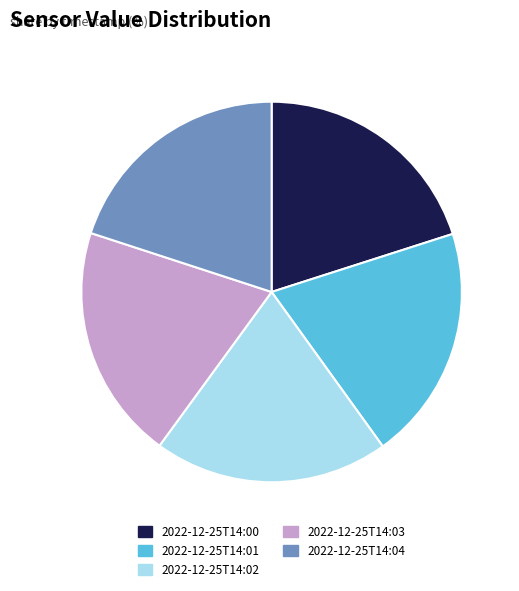

Is it true that 2022-12-25T14:04 is 20% of the pie?

True